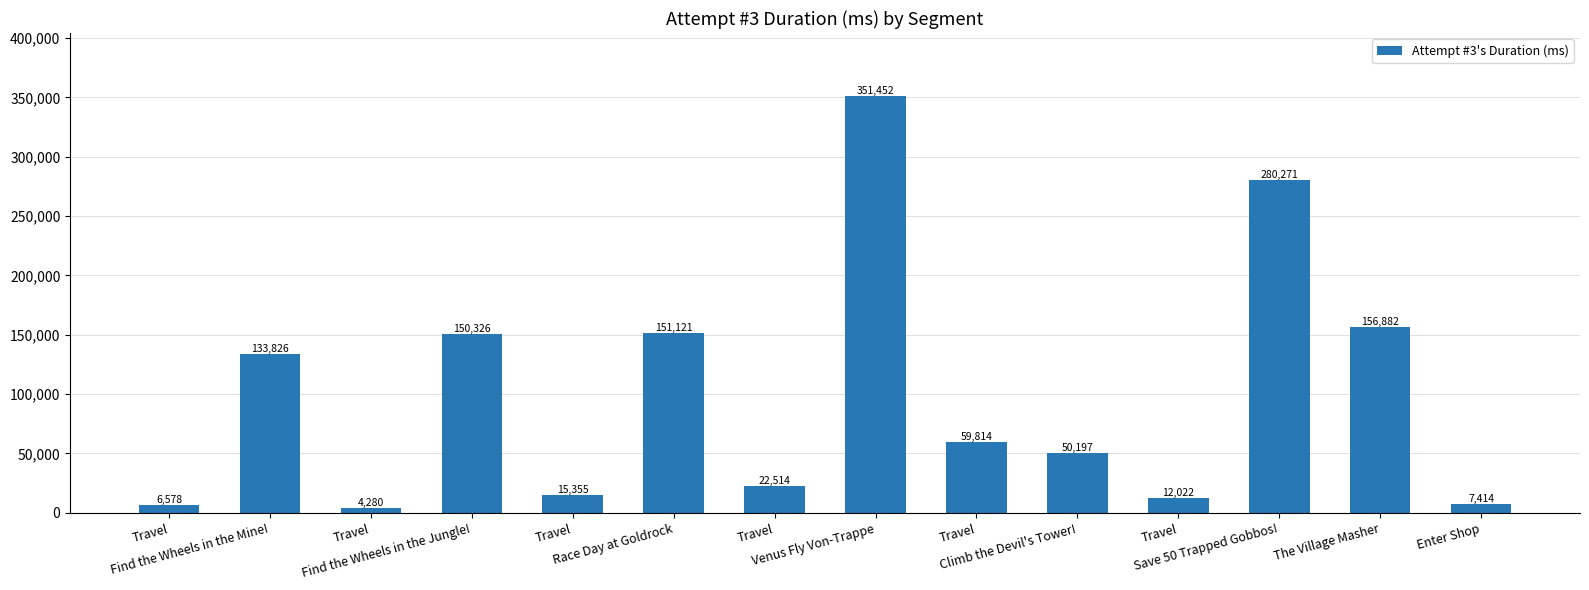

How many bars are there in total?

14